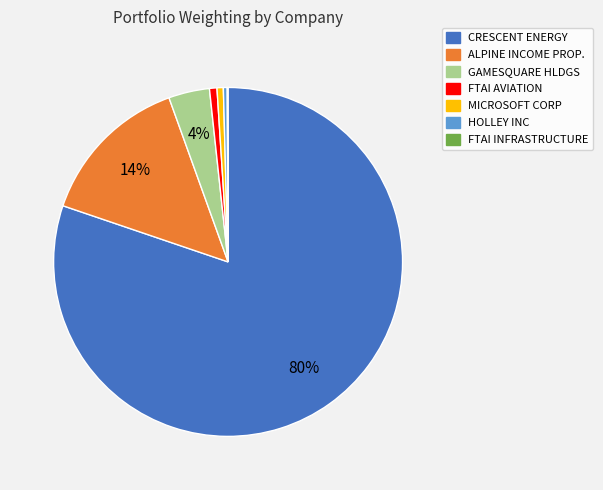

Is there a majority slice in this chart?

Yes